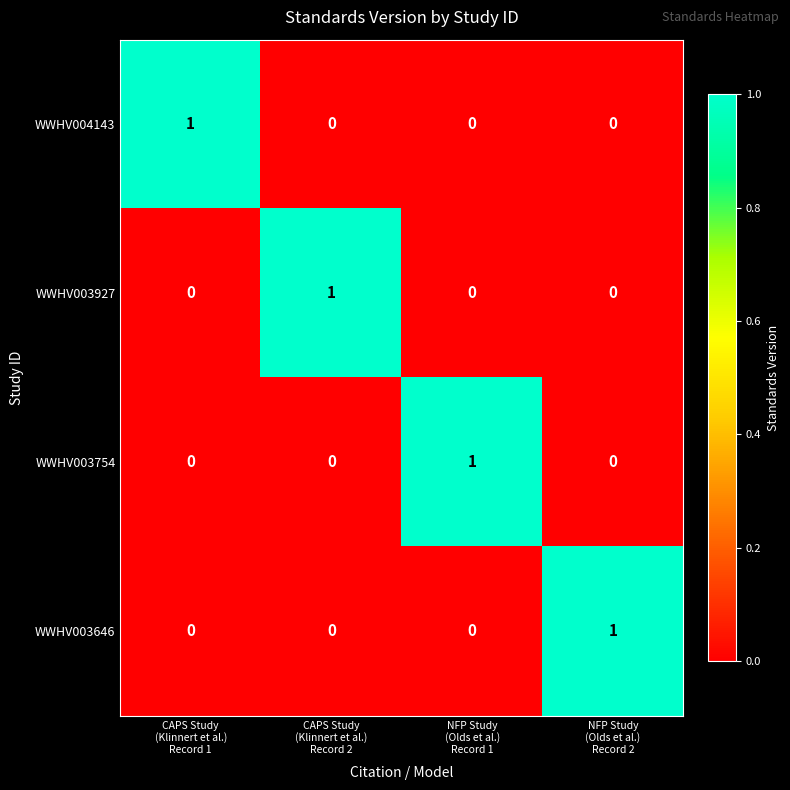

At how many categories does at least one series exceed 0?

4